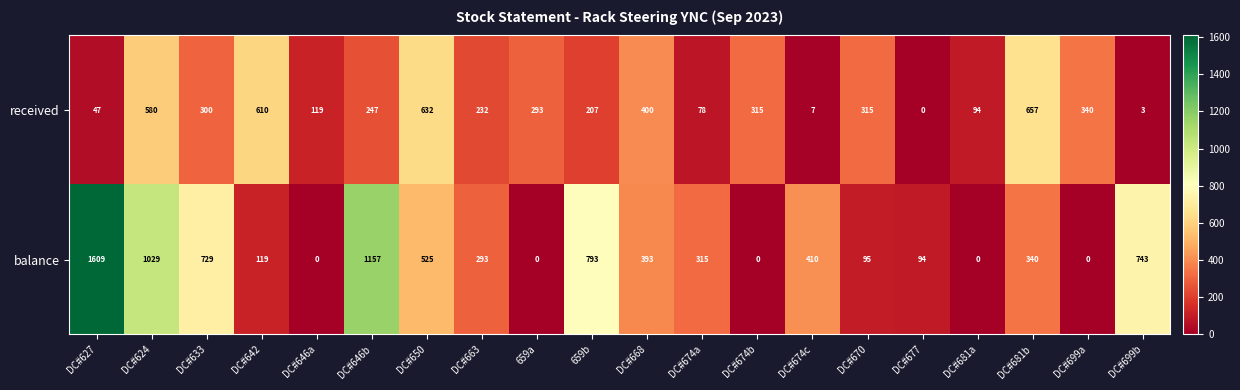

What is the approximate value of received at DC#668?

400